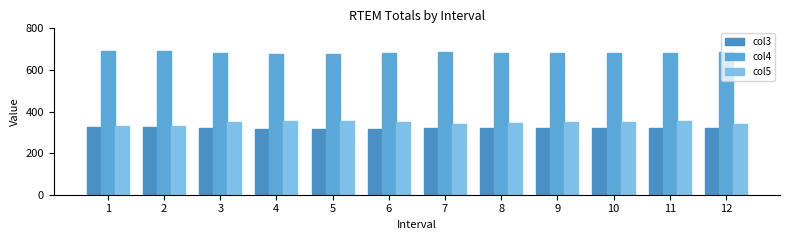

Between 6 and 7, which series saw the biggest shift?

col5